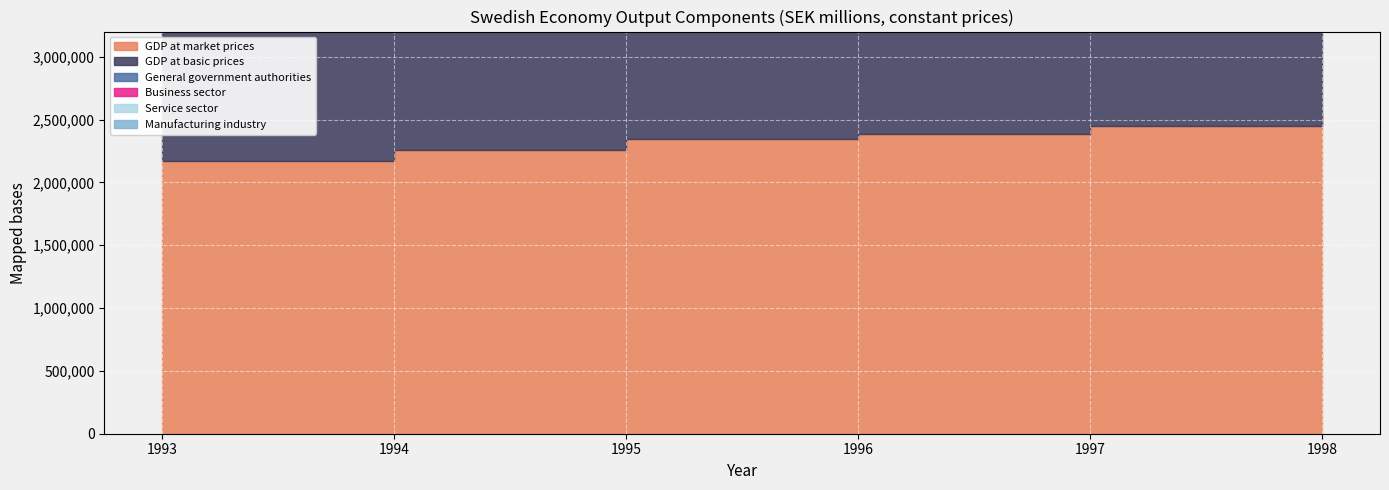

True or false: Service sector and GDP at basic prices intersect in this chart.

False